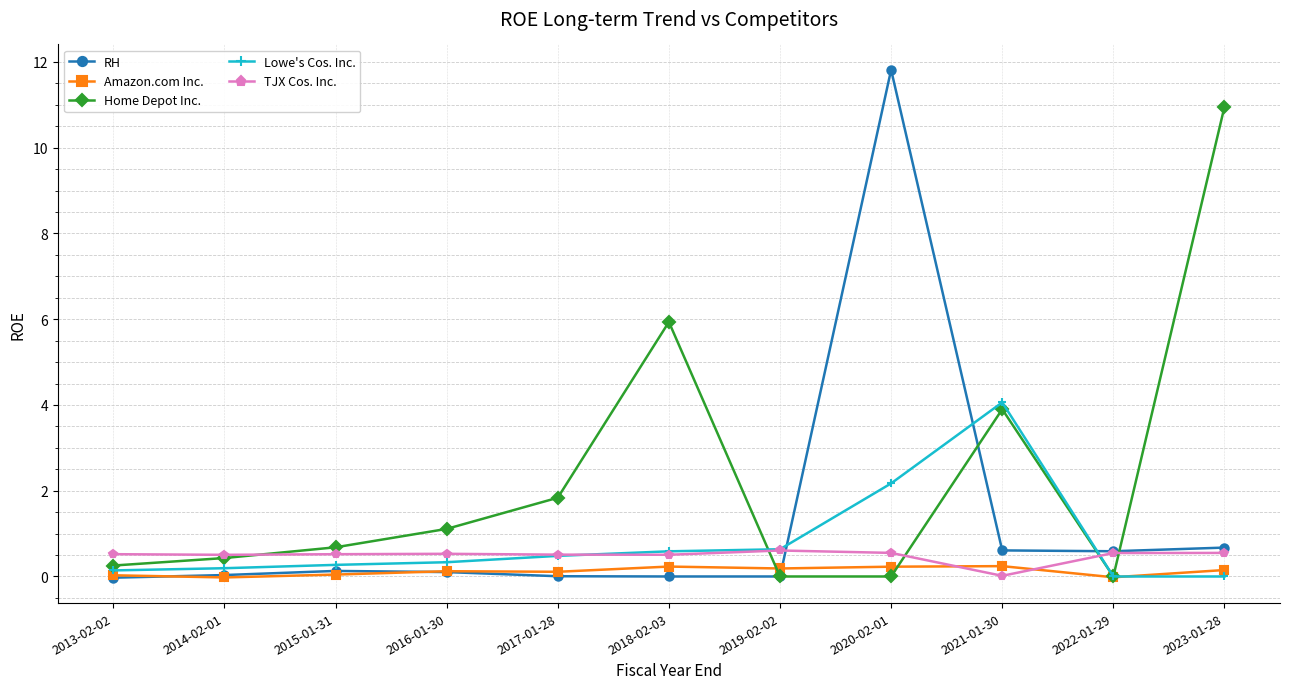

Which series has the largest total across all categories?

Home Depot Inc.